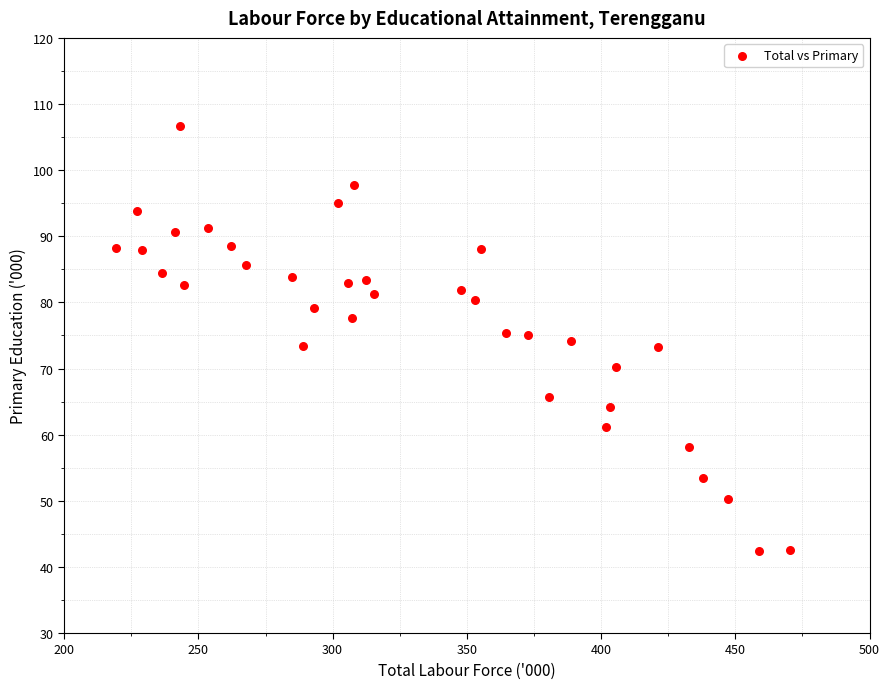

What is the range of X values (max minus min)?

251.0